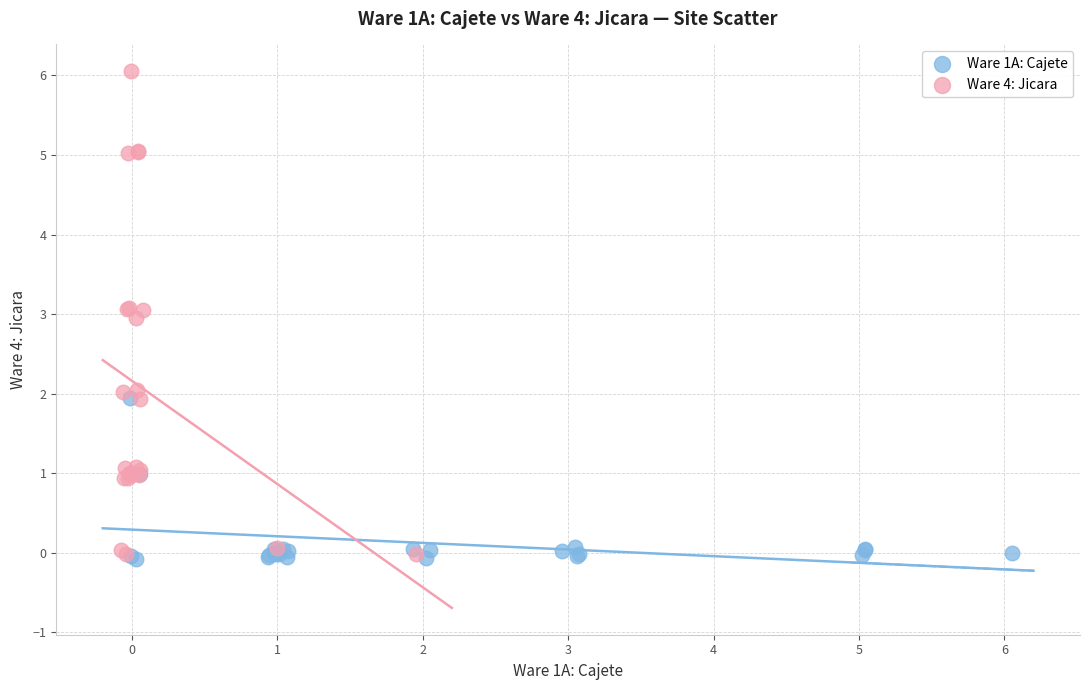

Which series reaches the maximum Y coordinate?

Ware 4: Jicara